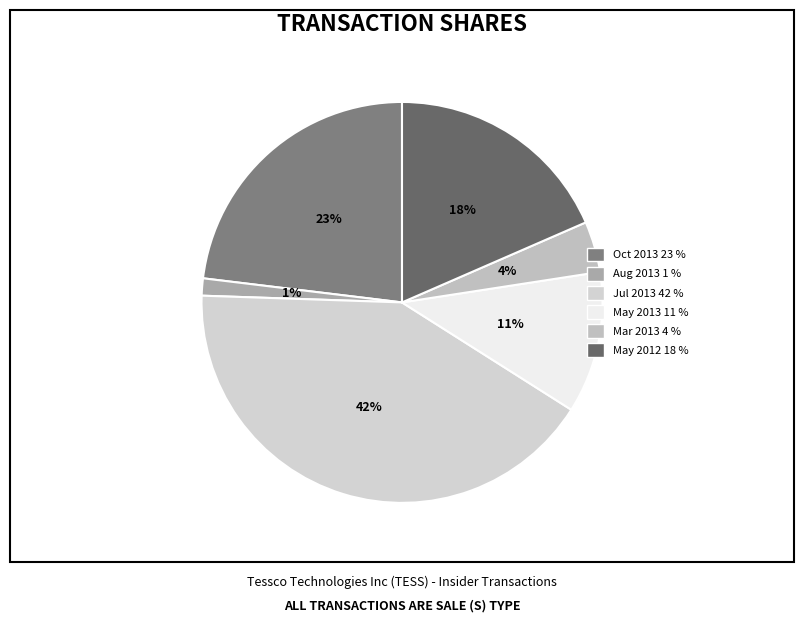

How many segments does this pie chart have?

6